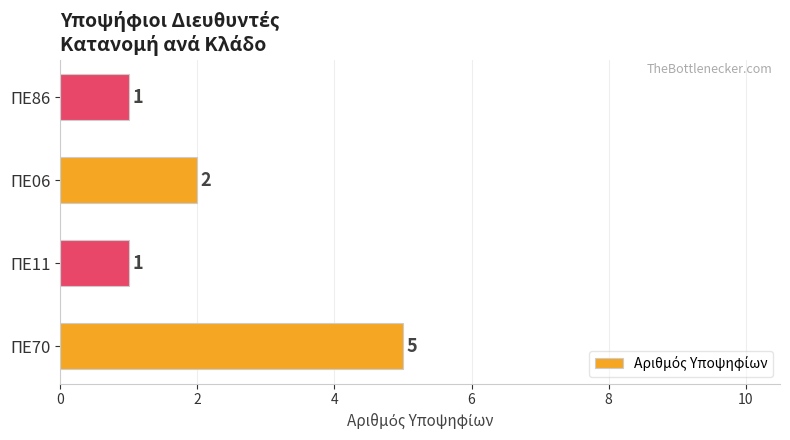

True or false: the data shows 1 at ΠΕ11.

True